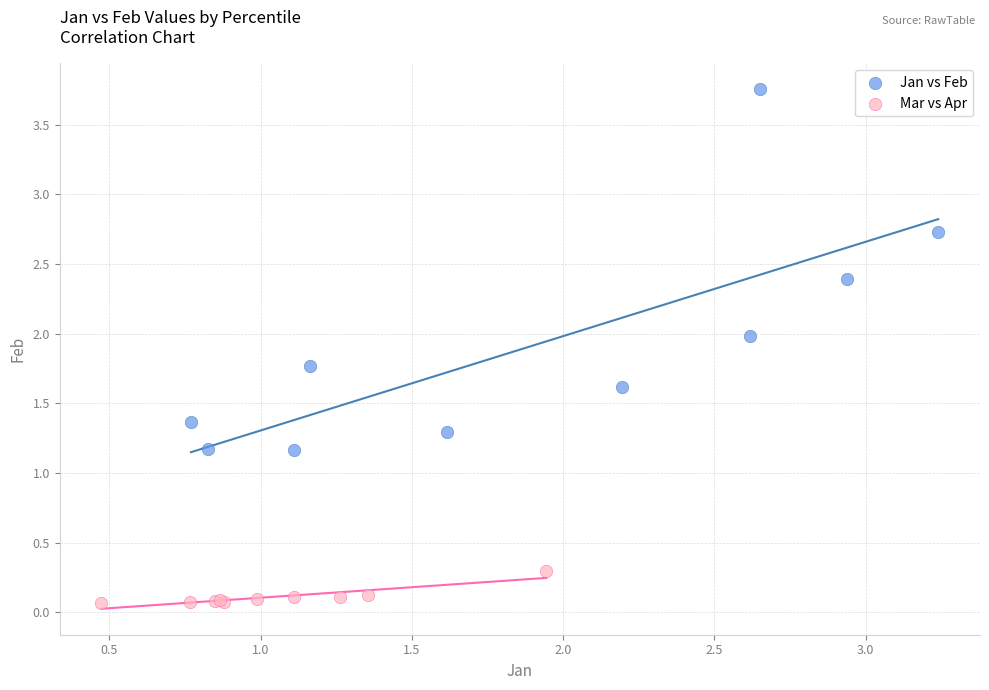

Which series has the widest spread of Y values?

Jan vs Feb